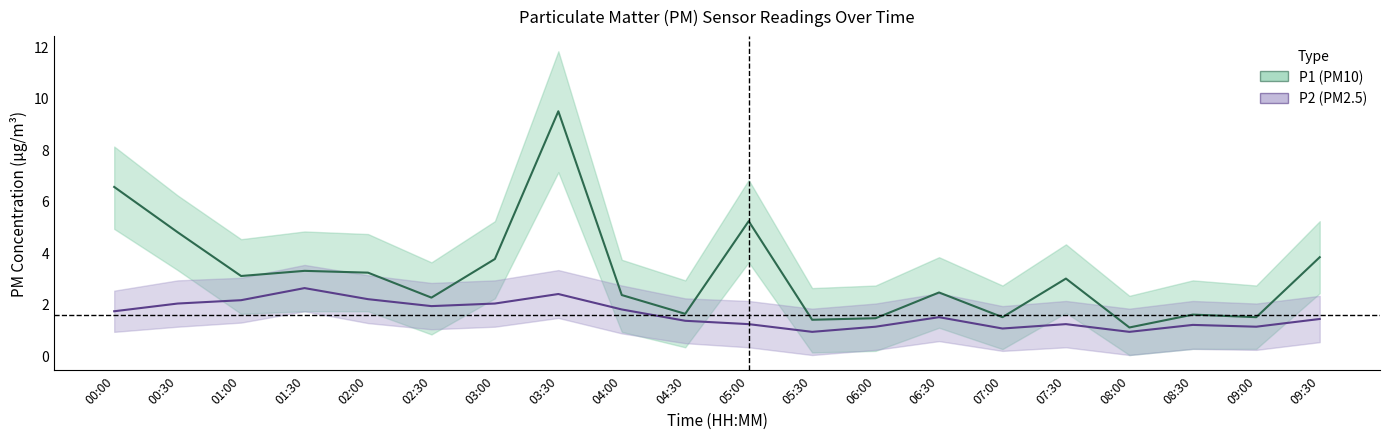

True or false: P2_lower and P2 intersect in this chart.

False